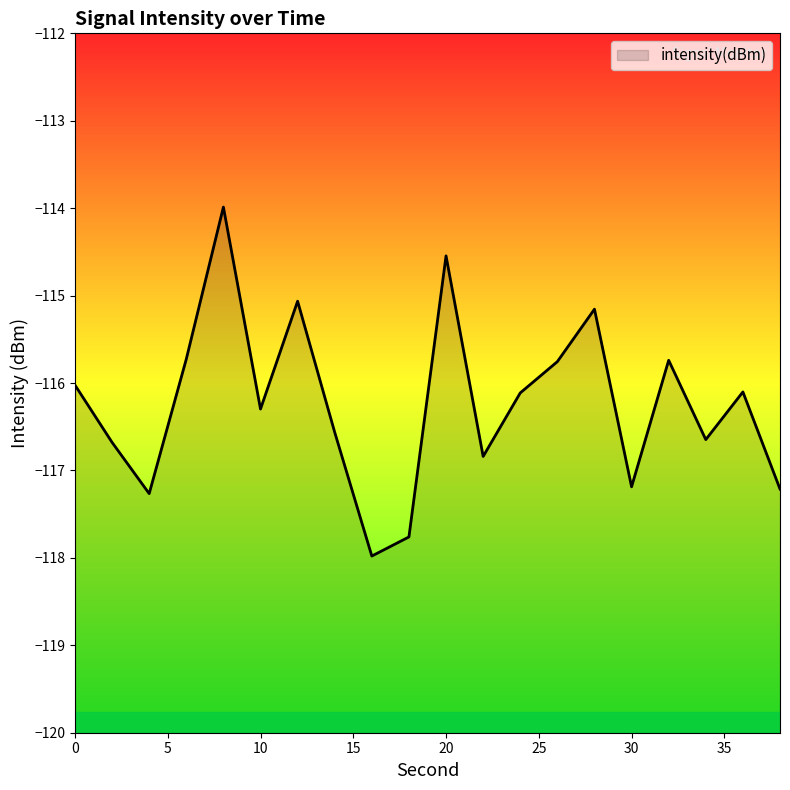

Which label corresponds to the largest value in the chart?

8